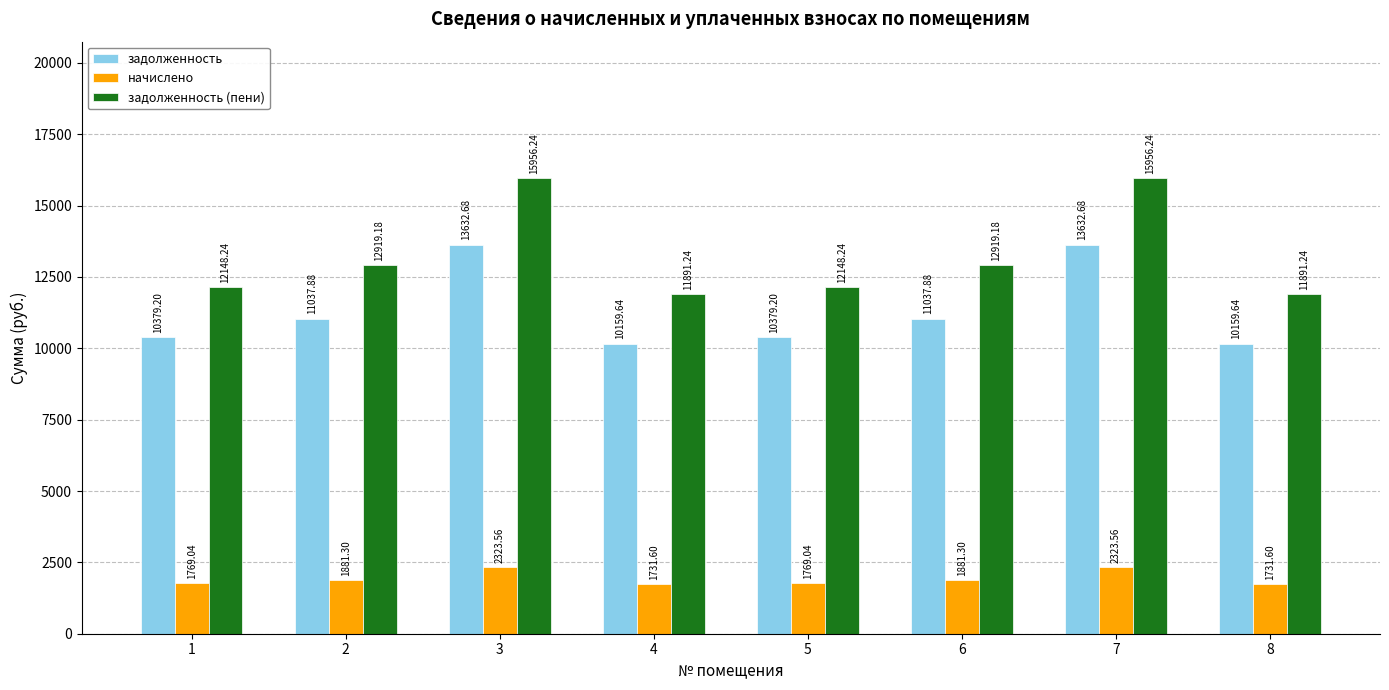

Reading left to right, extract all data points from this chart.

задолженность: 10379.2	11037.9	13632.7	10159.6	10379.2	11037.9	13632.7	10159.6
начислено: 1769.0	1881.3	2323.6	1731.6	1769.0	1881.3	2323.6	1731.6
задолженность (пени): 12148.2	12919.2	15956.2	11891.2	12148.2	12919.2	15956.2	11891.2